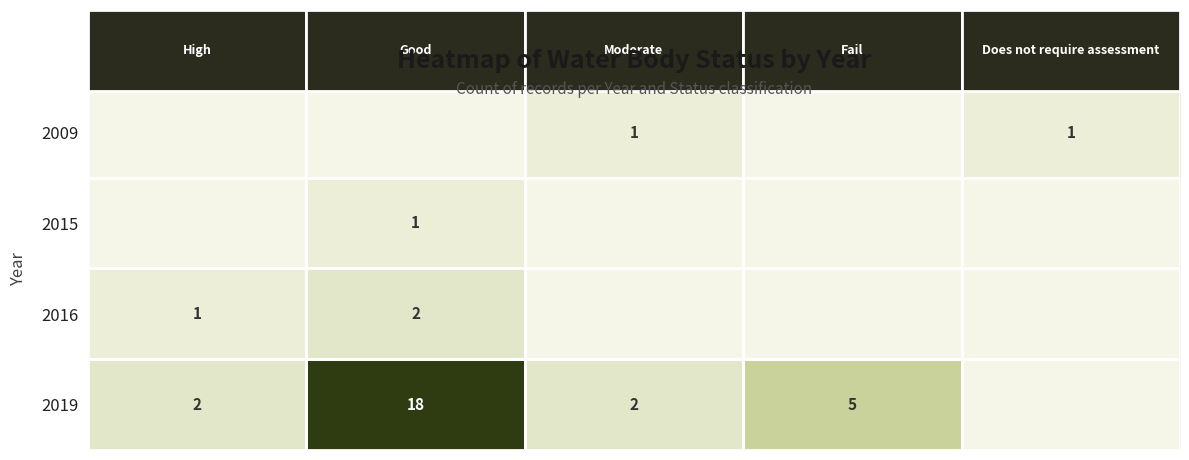

What is the maximum value for 2019?

18